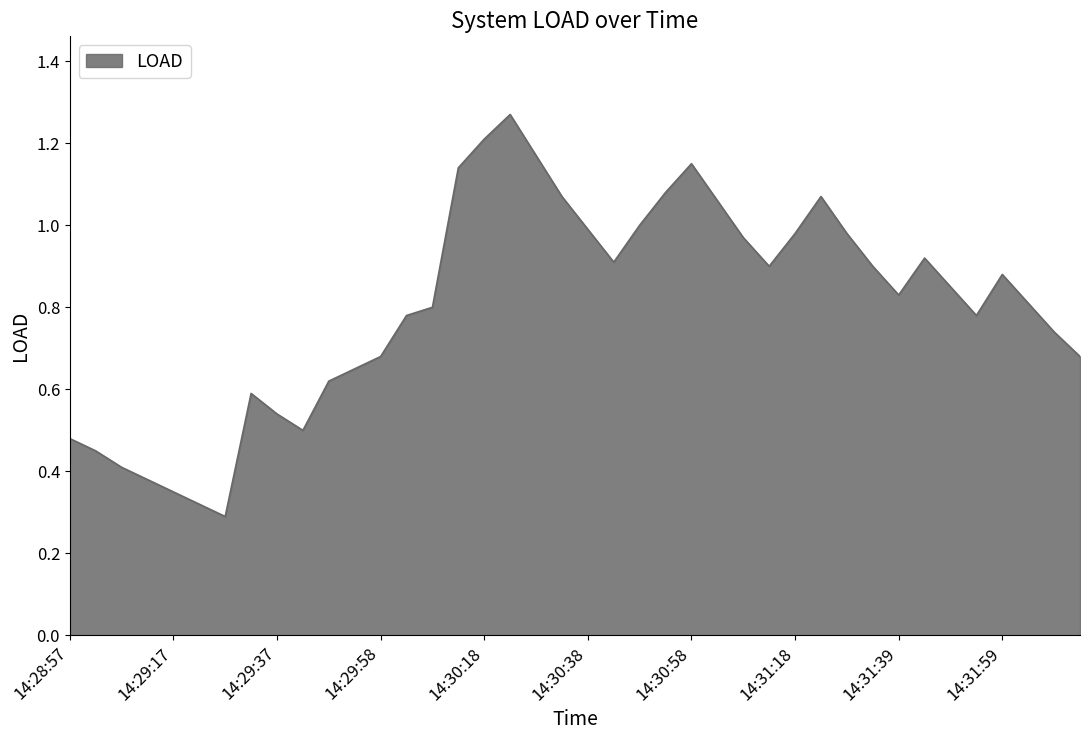

Does the chart have visible grid lines?

No